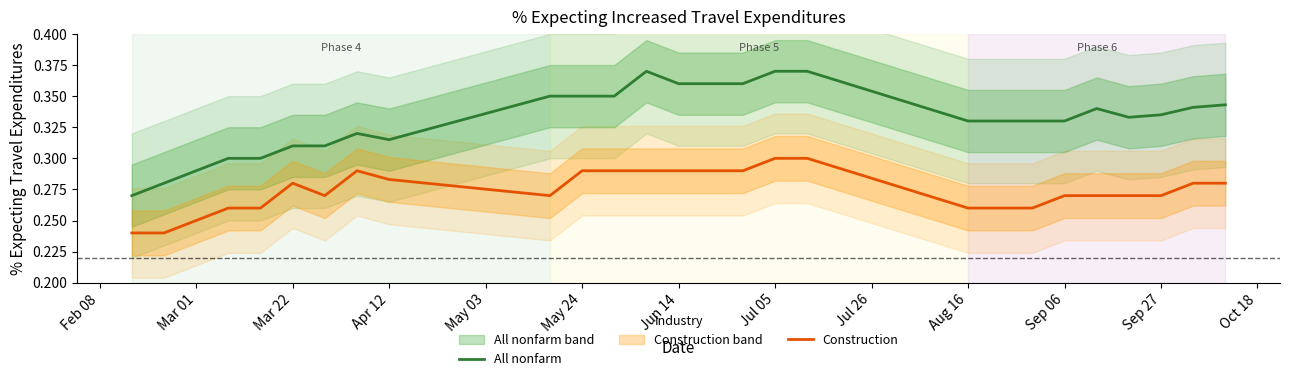

True or false: Construction and All nonfarm cross at least once.

False